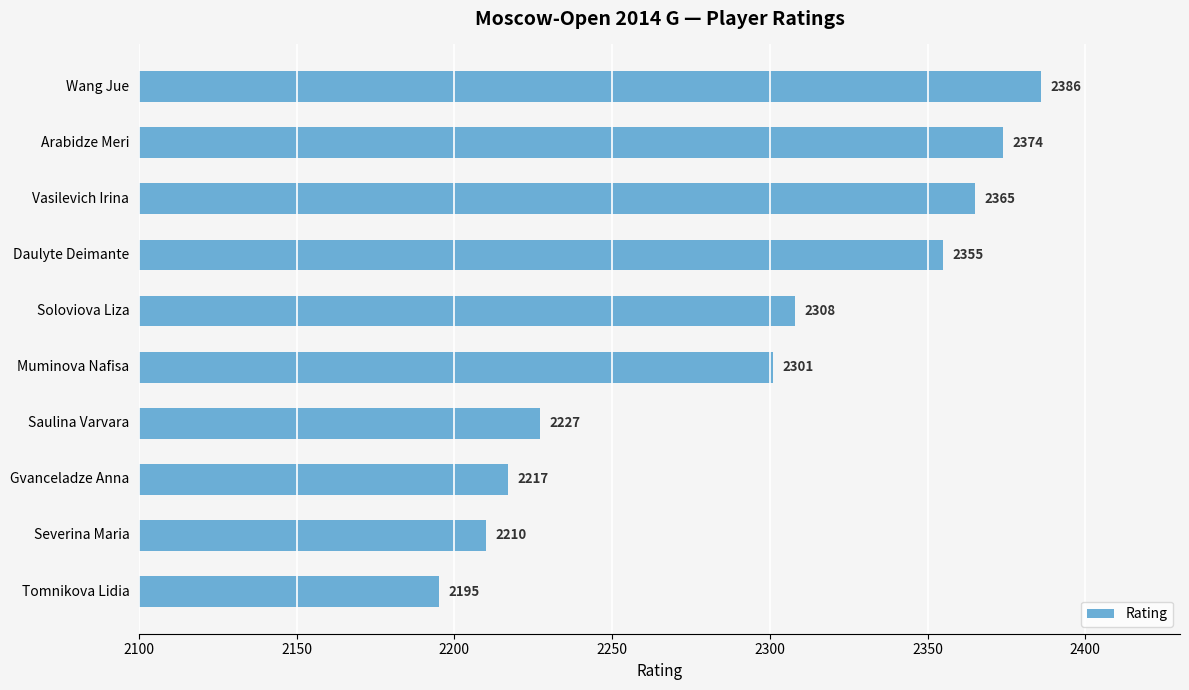

List the labels in order of value, smallest first.

Tomnikova Lidia, Severina Maria, Gvanceladze Anna, Saulina Varvara, Muminova Nafisa, Soloviova Liza, Daulyte Deimante, Vasilevich Irina, Arabidze Meri, Wang Jue